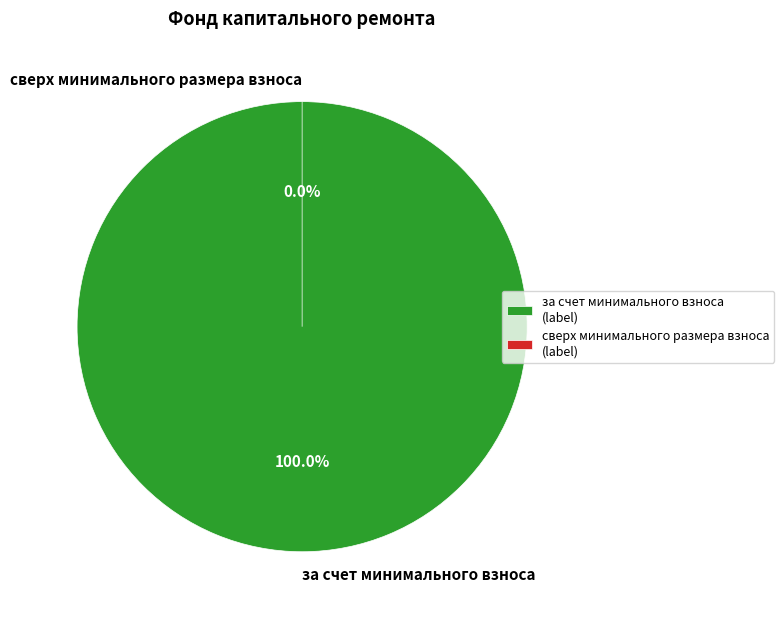

Which slice is the largest?

за счет минимального взноса